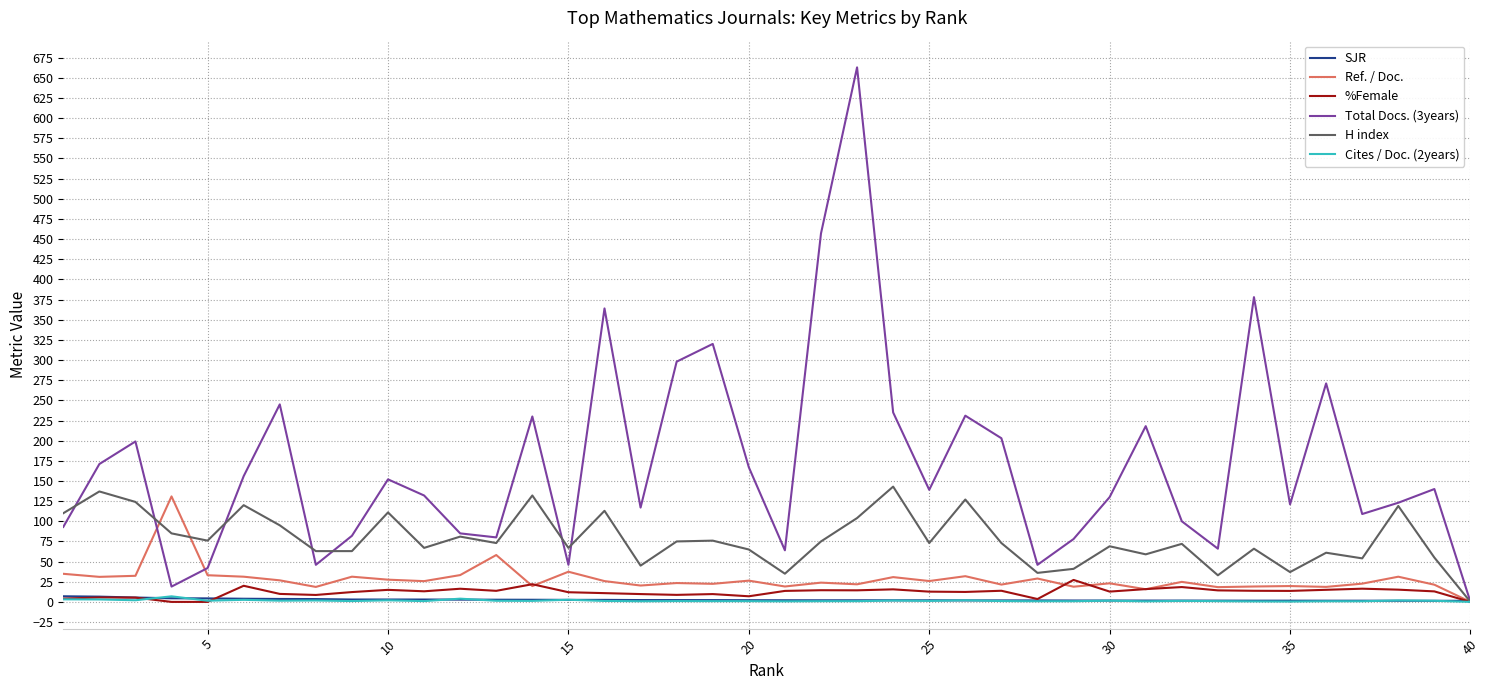

Which series has the widest spread of values?

Total Docs. (3years)